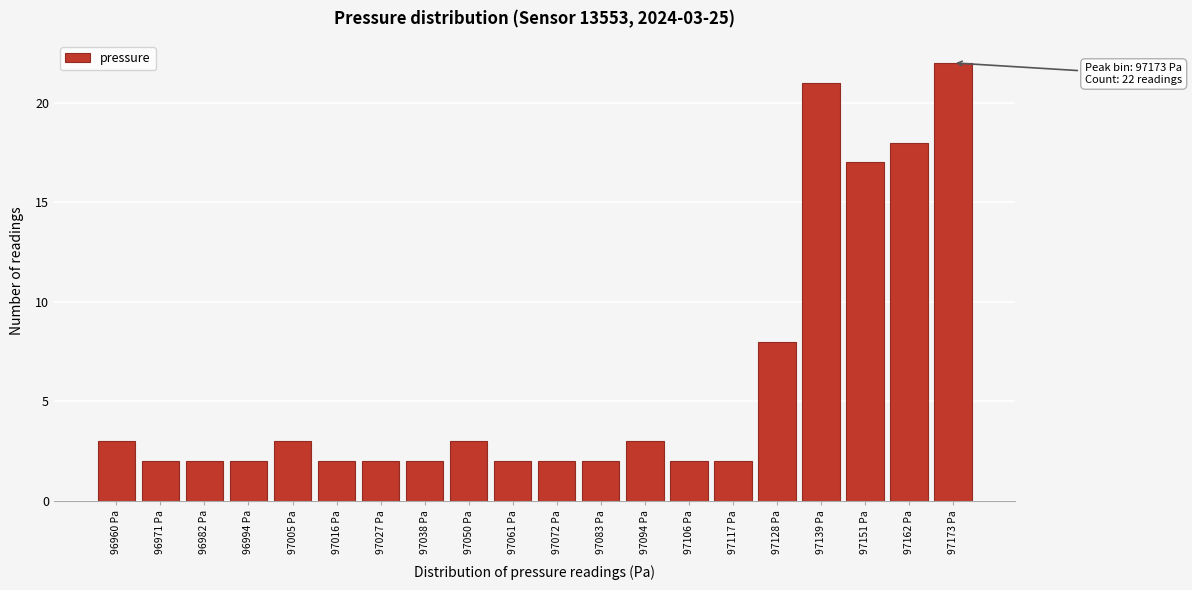

Reading right to left, list all the values displayed in this chart.

22	18	17	21	8	2	2	3	2	2	2	3	2	2	2	3	2	2	2	3